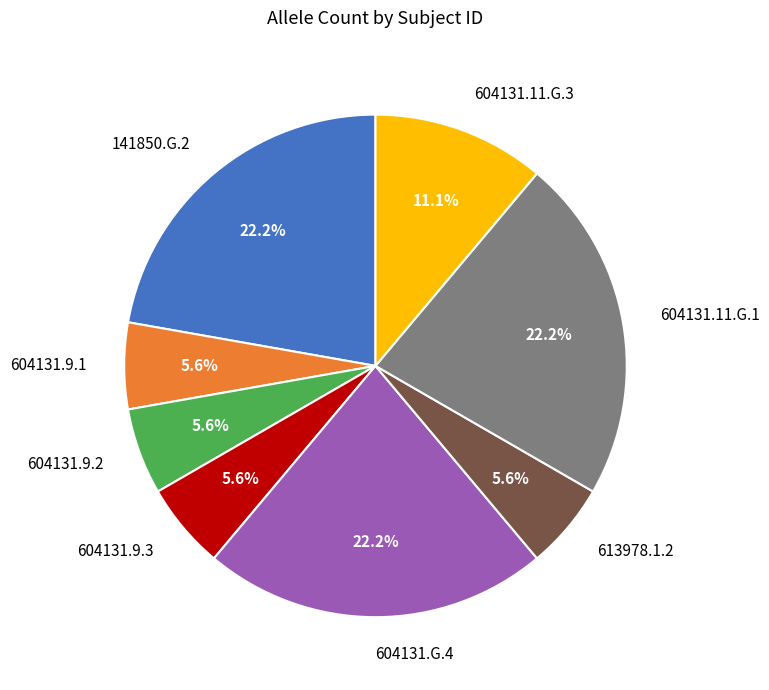

To the nearest percent, what is the difference between the 141850.G.2 and 604131.9.1 slice percentages?

17%